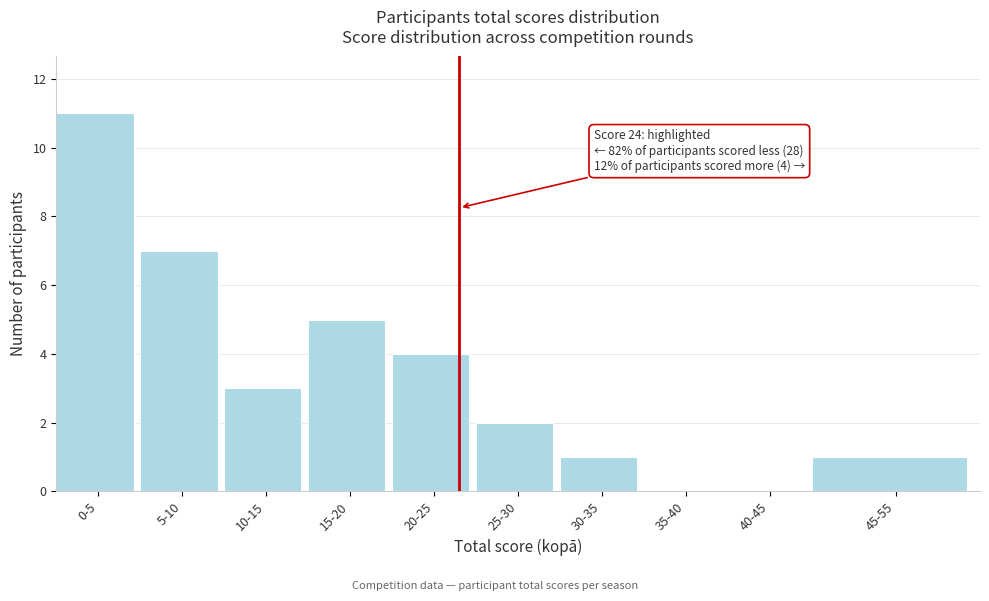

Reading left to right, extract all data points from this chart.

0-5=11	5-10=7	10-15=3	15-20=5	20-25=4	25-30=2	30-35=1	35-40=0	40-45=0	45-55=1